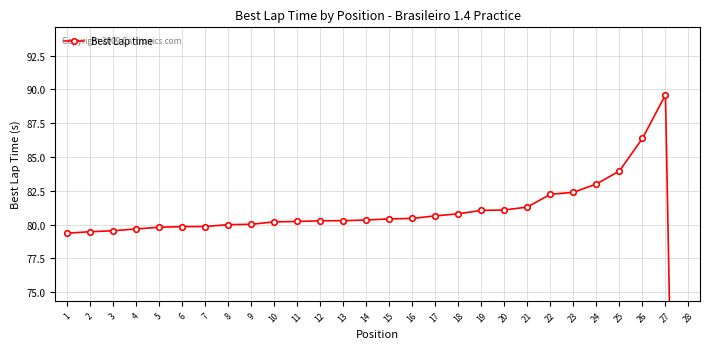

Does the chart display data point markers on the line(s)?

Yes